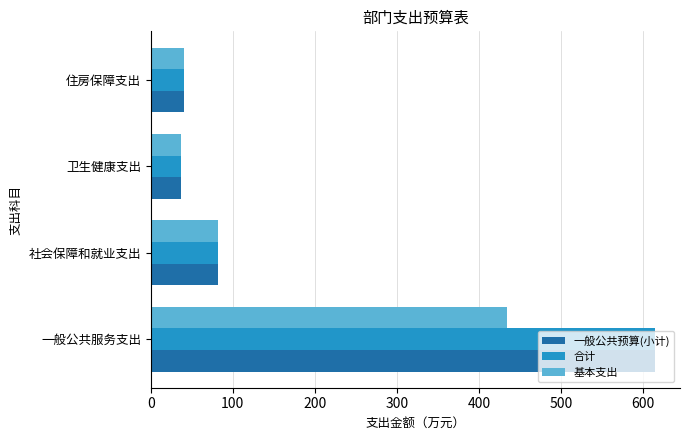

Count the number of data series in this chart.

3